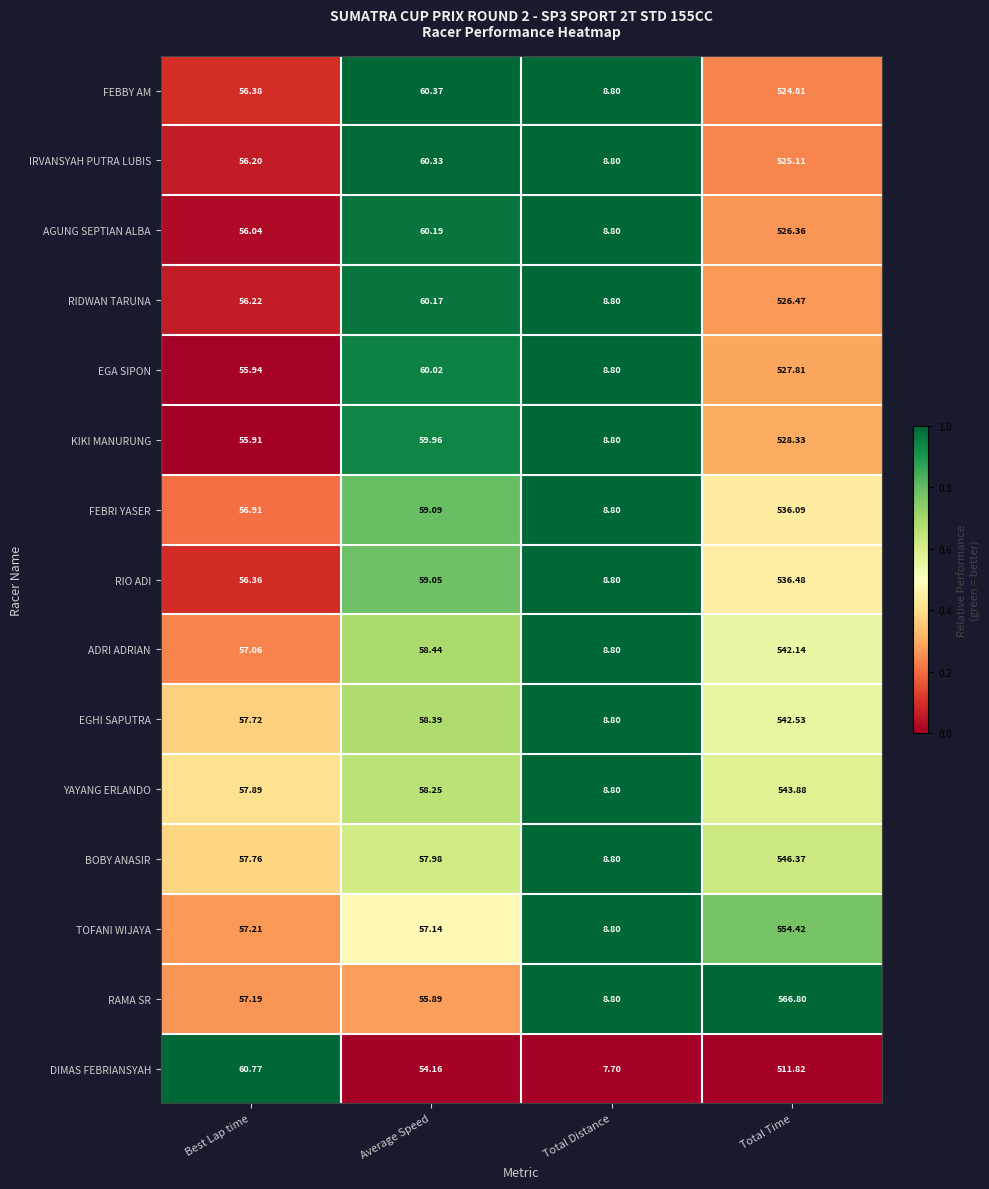

At which category is the sum across all series the highest?

Total Time